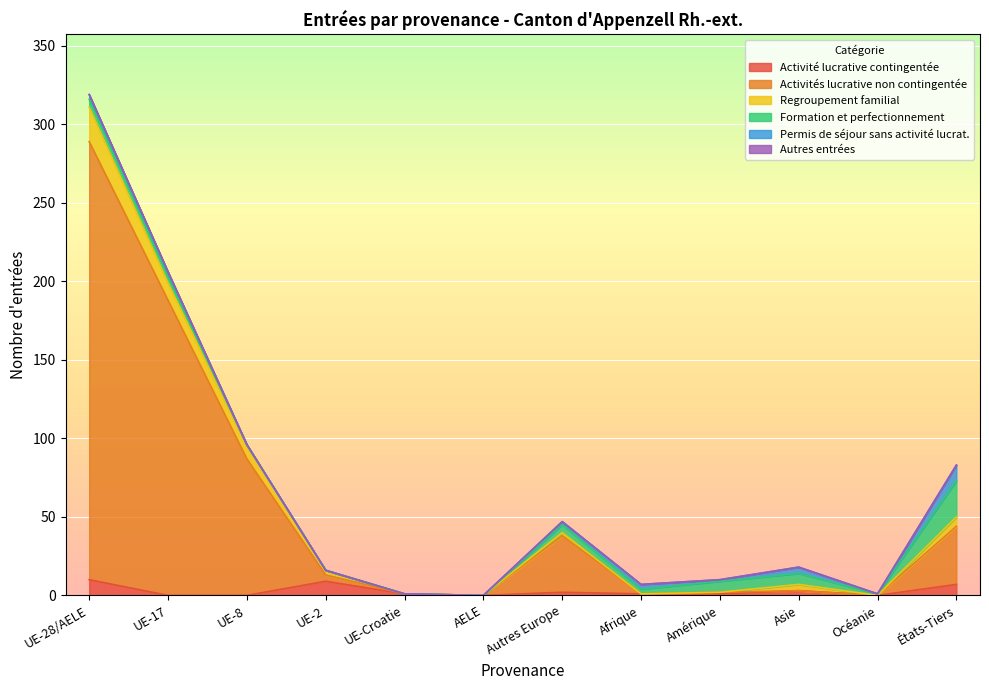

Which label corresponds to the smallest value in the chart?

UE-17